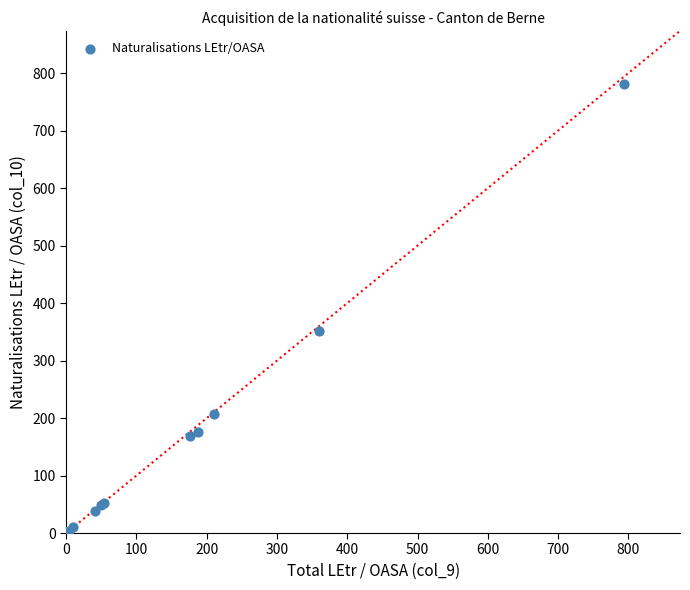

What Y value in the scatter plot is closest to 391?

352